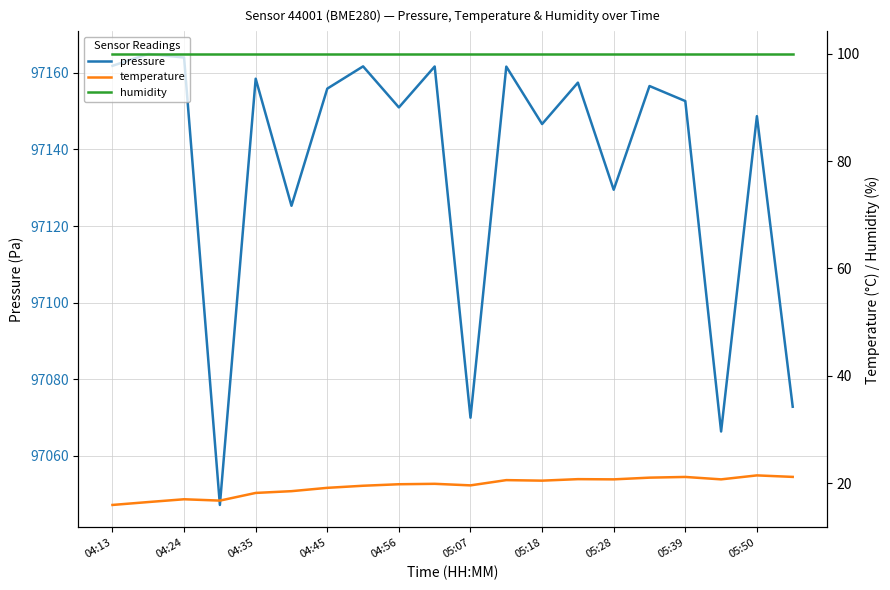

The value of pressure at 05:39 is 97152.6. True or false?

True